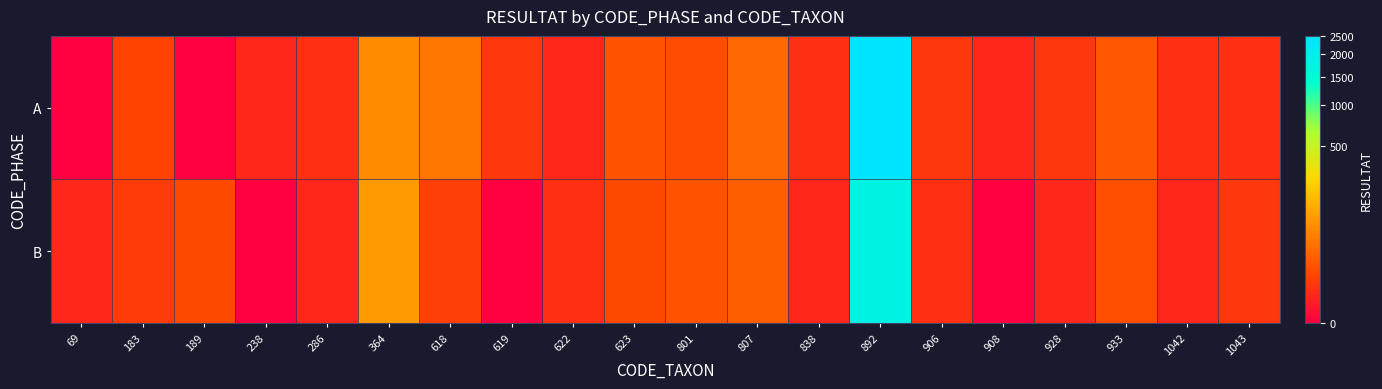

At how many categories does at least one series exceed 1673?

1